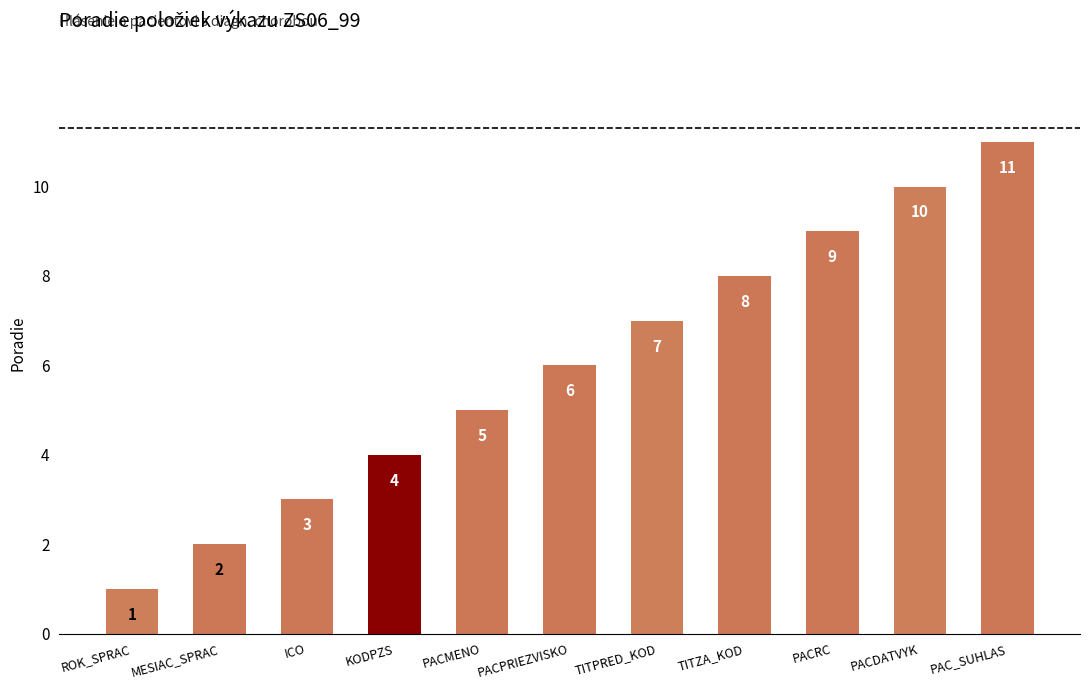

Which label corresponds to the smallest value in the chart?

ROK_SPRAC